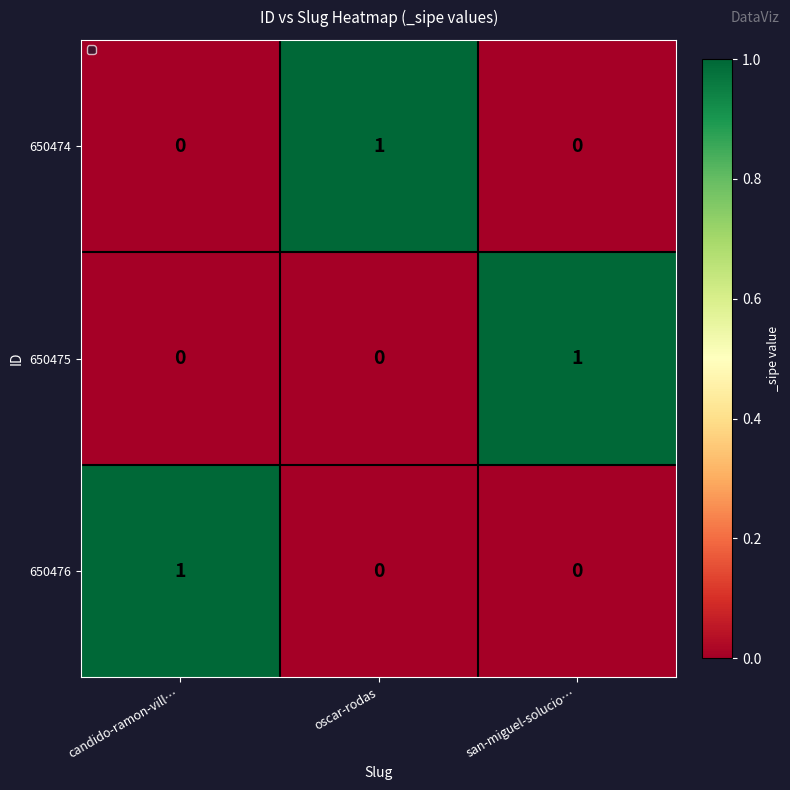

What is the spread (max minus min) of values at oscar-rodas?

1